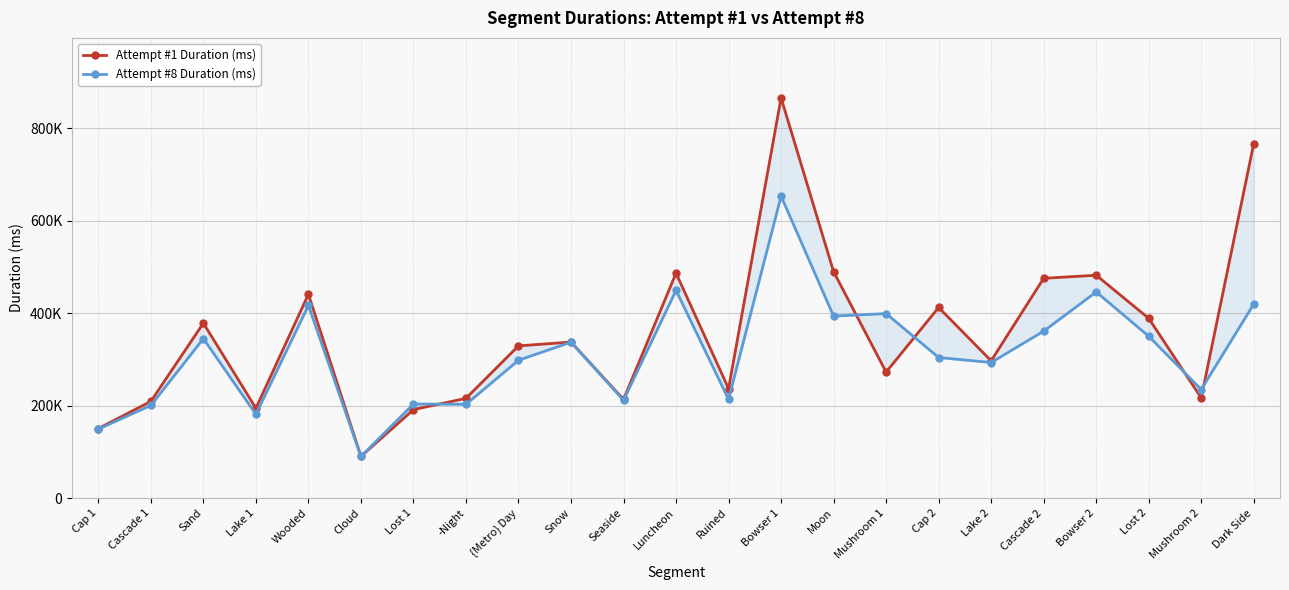

At which label is Attempt #8 Duration (ms) closest to 371438?

Cascade 2